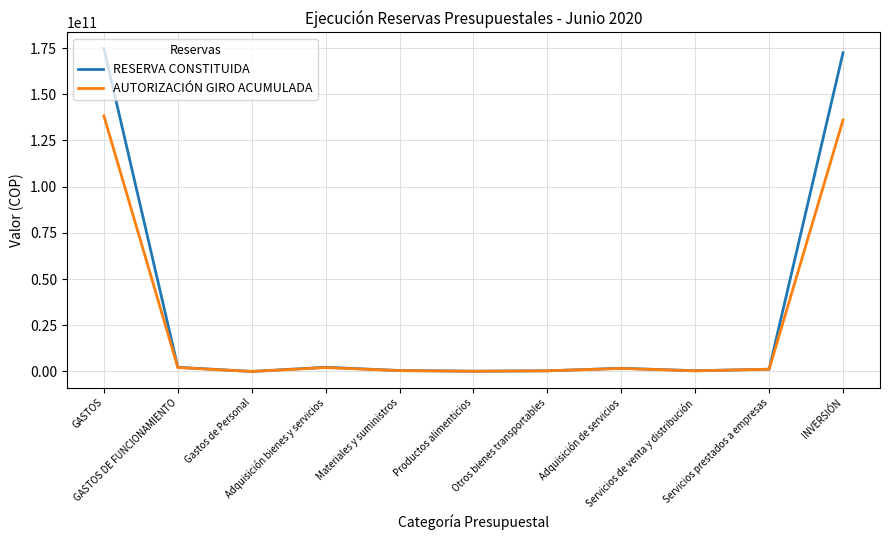

Which series has the widest spread of values?

RESERVA CONSTITUIDA